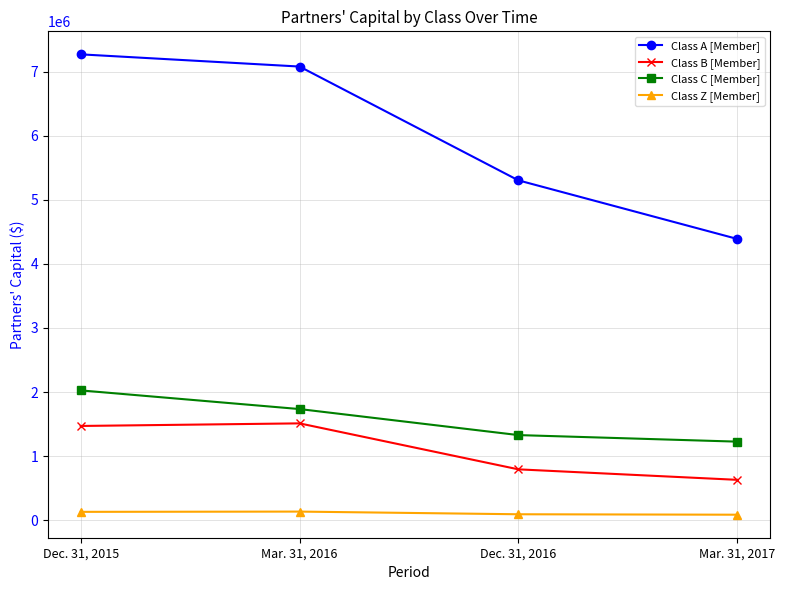

Count the number of data series in this chart.

4